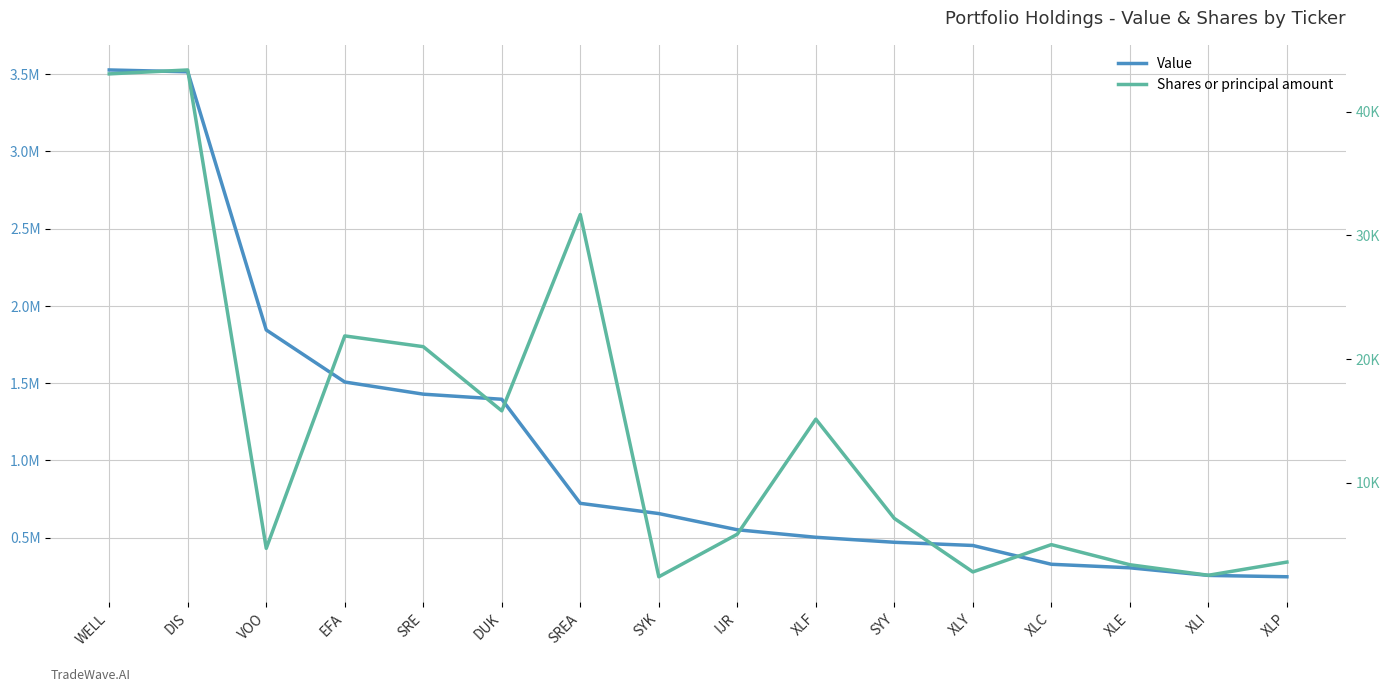

True or false: Value and Shares or principal amount cross at least once.

False